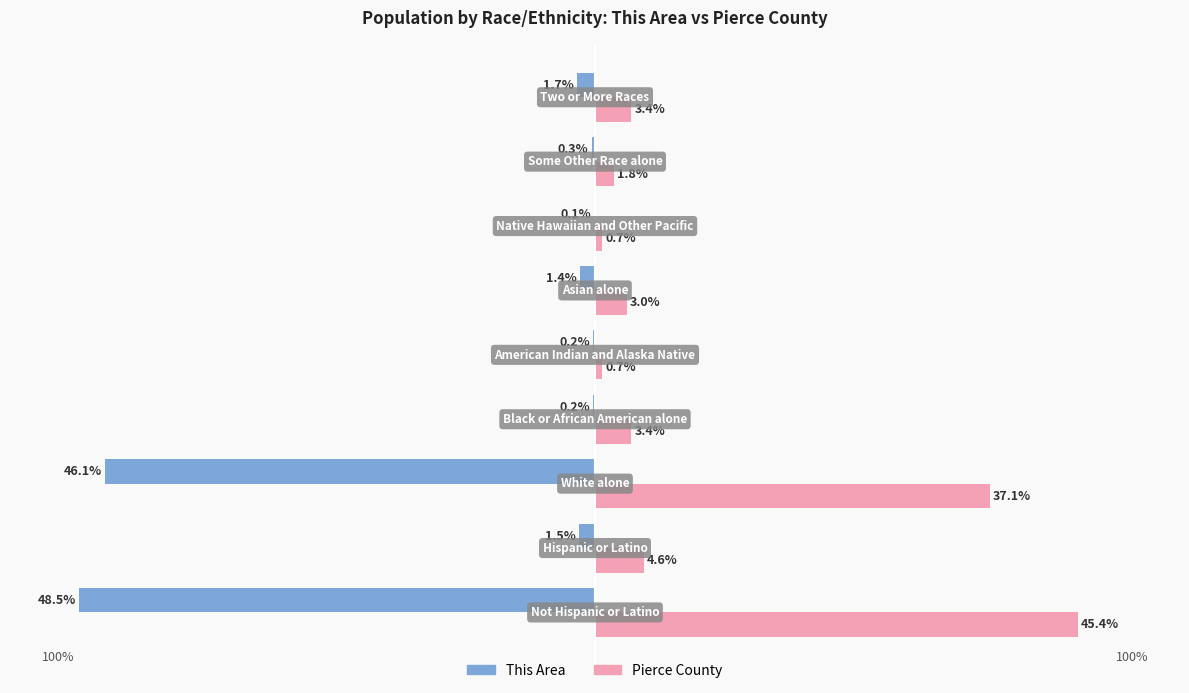

What is the sum of all Pierce County values?

100.1